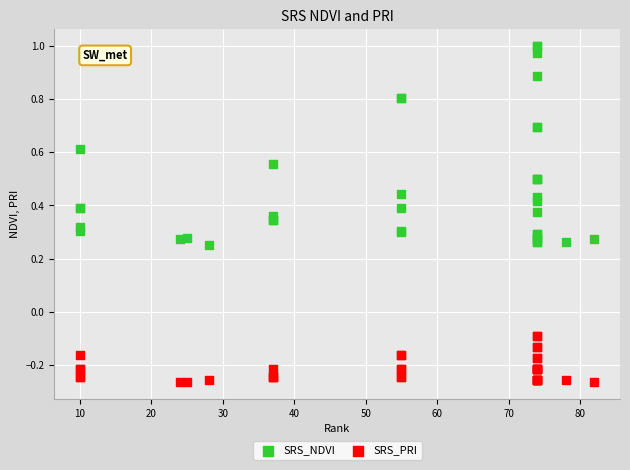

Which series contains the highest Y value?

SRS_NDVI